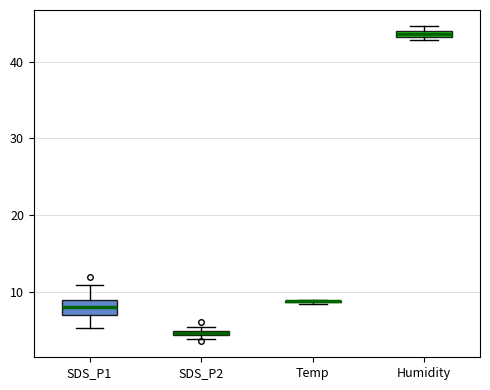

Comparing the boxes themselves (not the whiskers), which one is the tallest?

SDS_P1